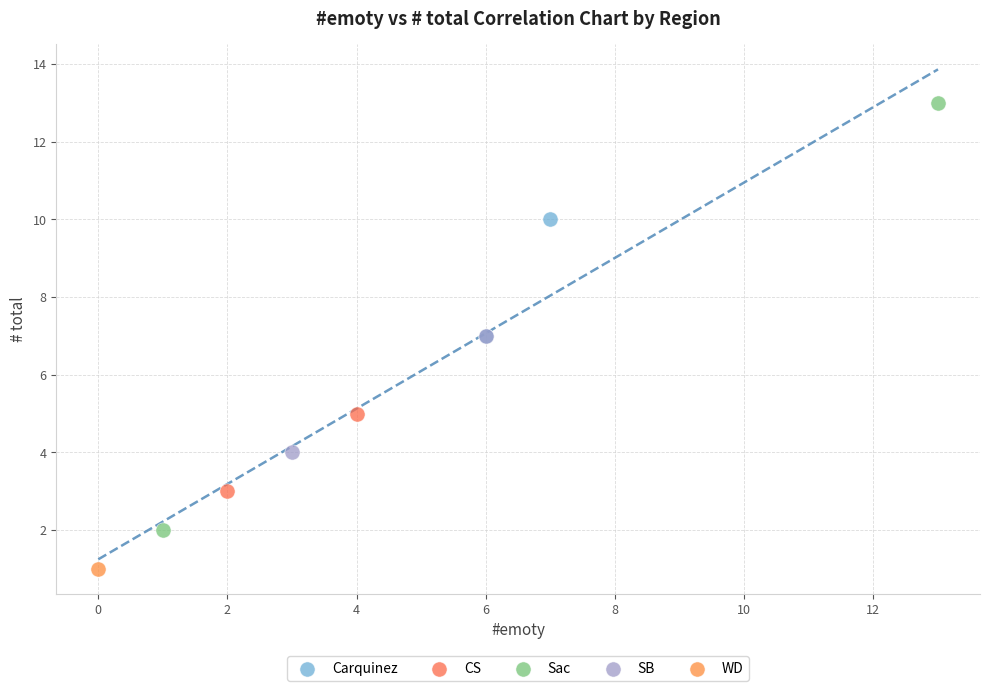

Which series reaches the maximum Y coordinate?

Sac